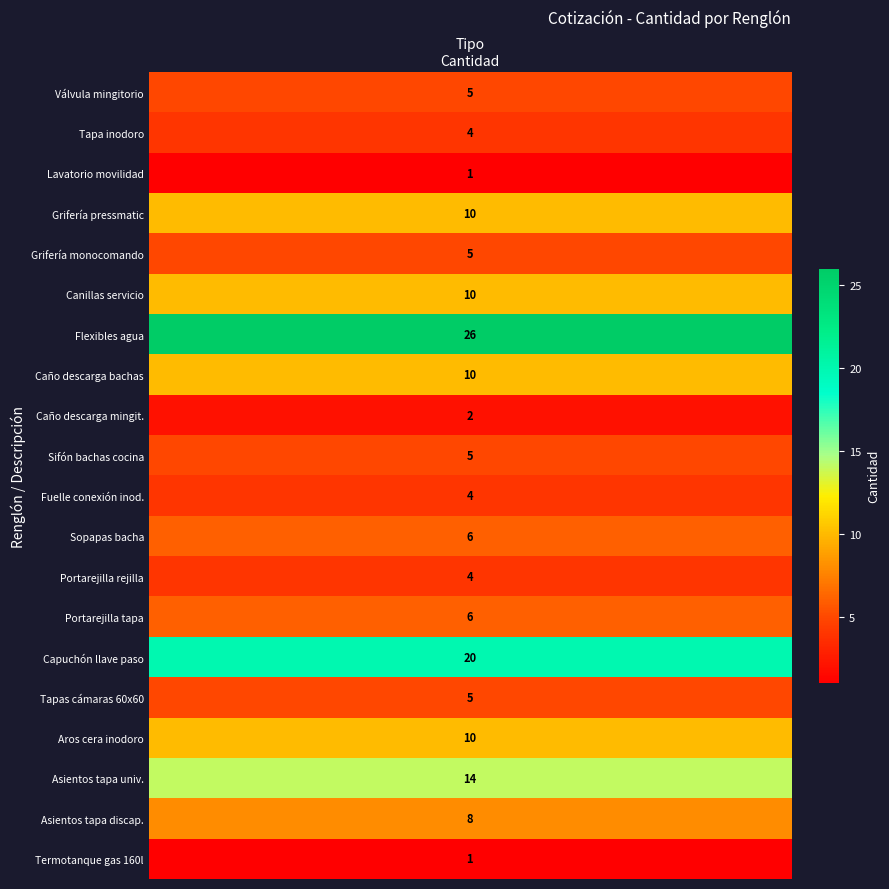

True or false: the data shows 4 at 13.

True